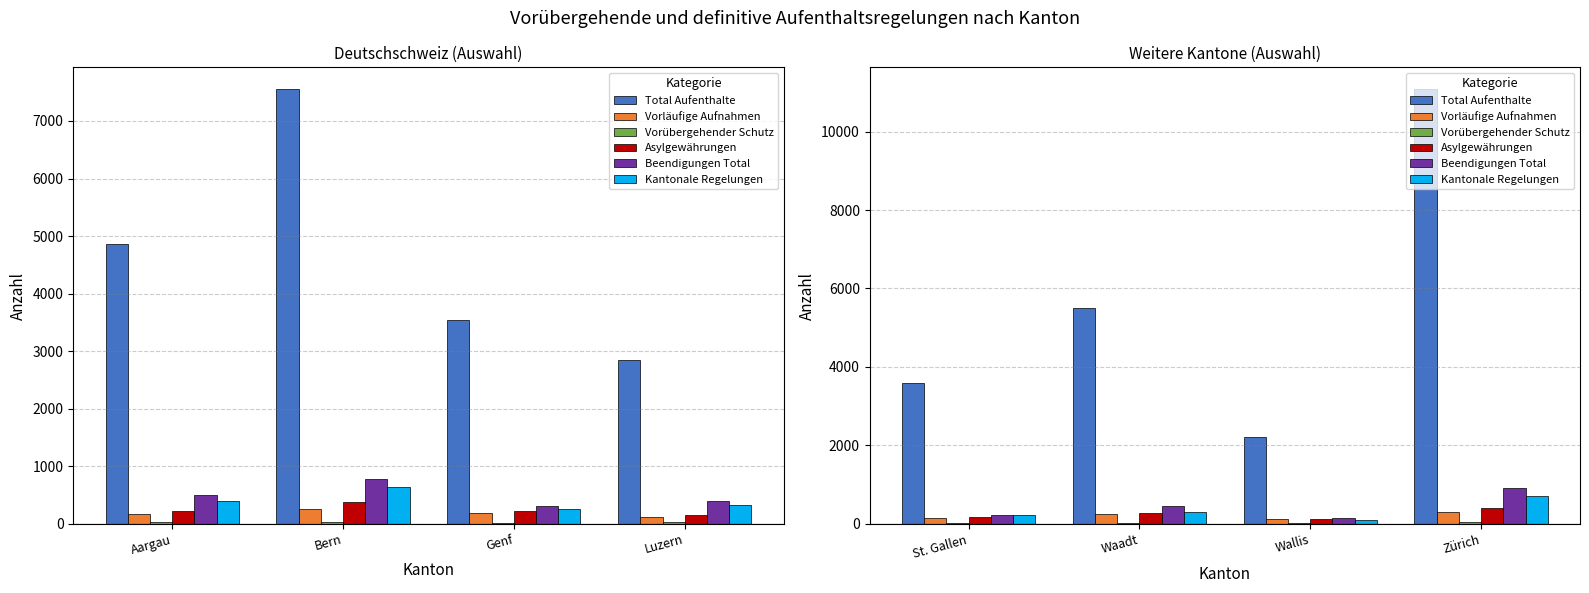

Is it true that Vorläufige Aufnahmen equals 50 at St. Gallen?

False